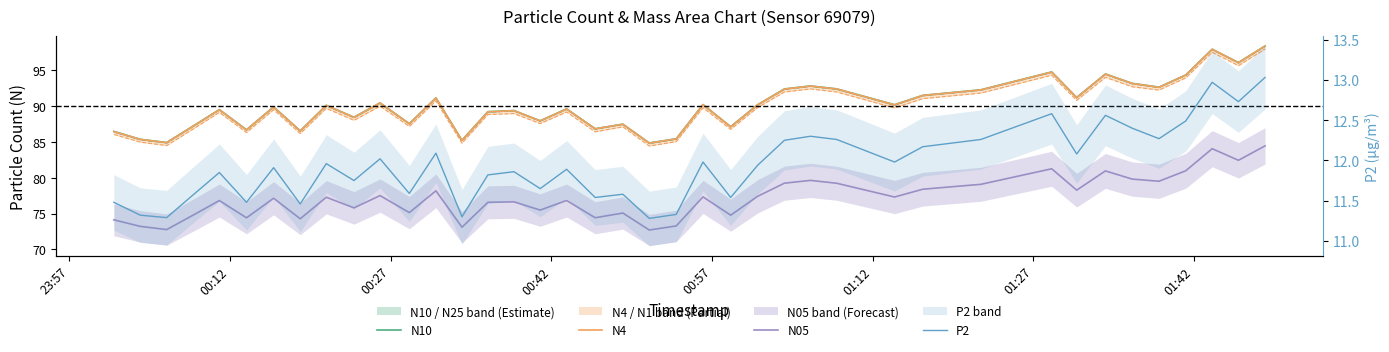

True or false: N05 and N10 cross at least once.

False